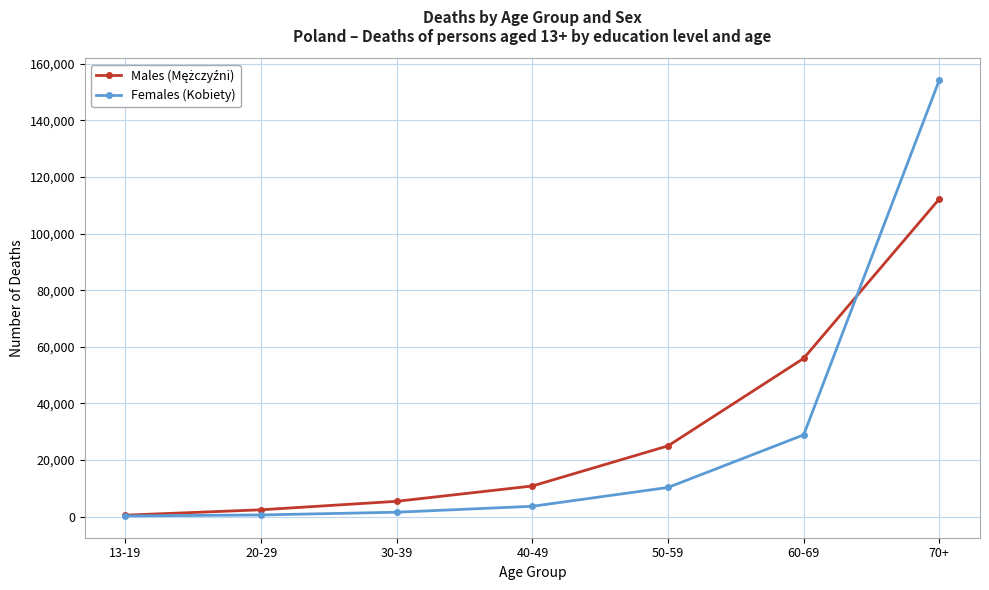

Where is Females (Kobiety) nearest to the value 77276?

60-69